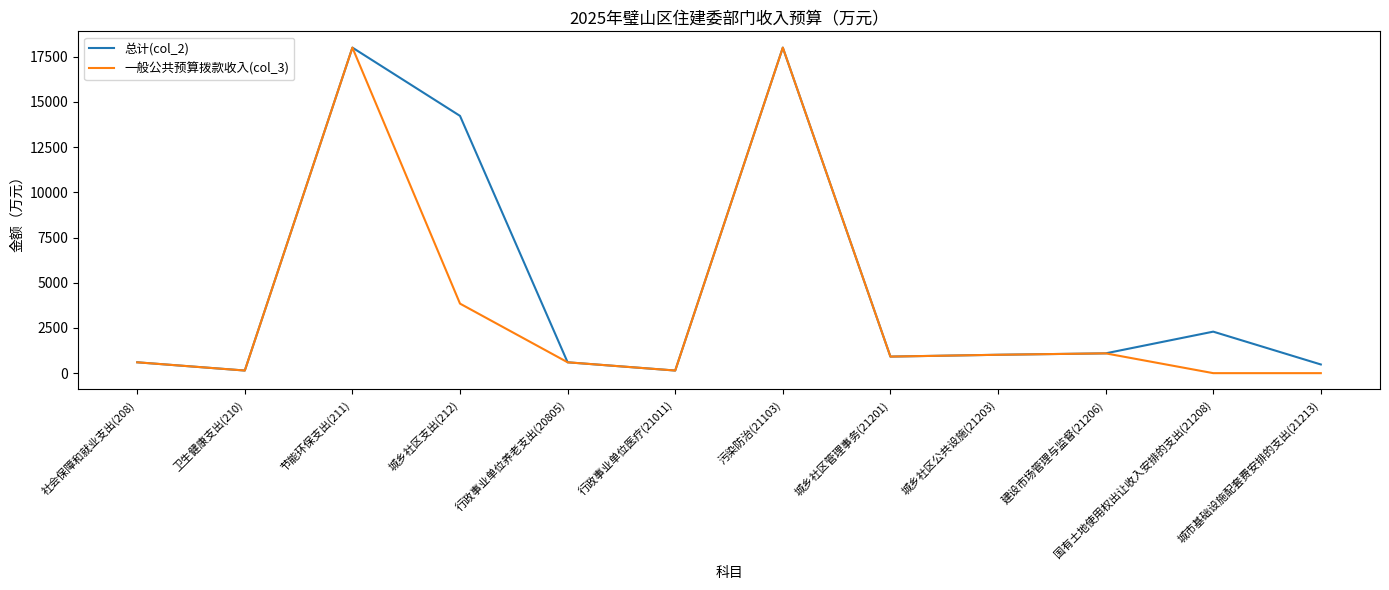

List the series in order of their overall mean, highest first.

总计(col_2), 一般公共预算拨款收入(col_3)